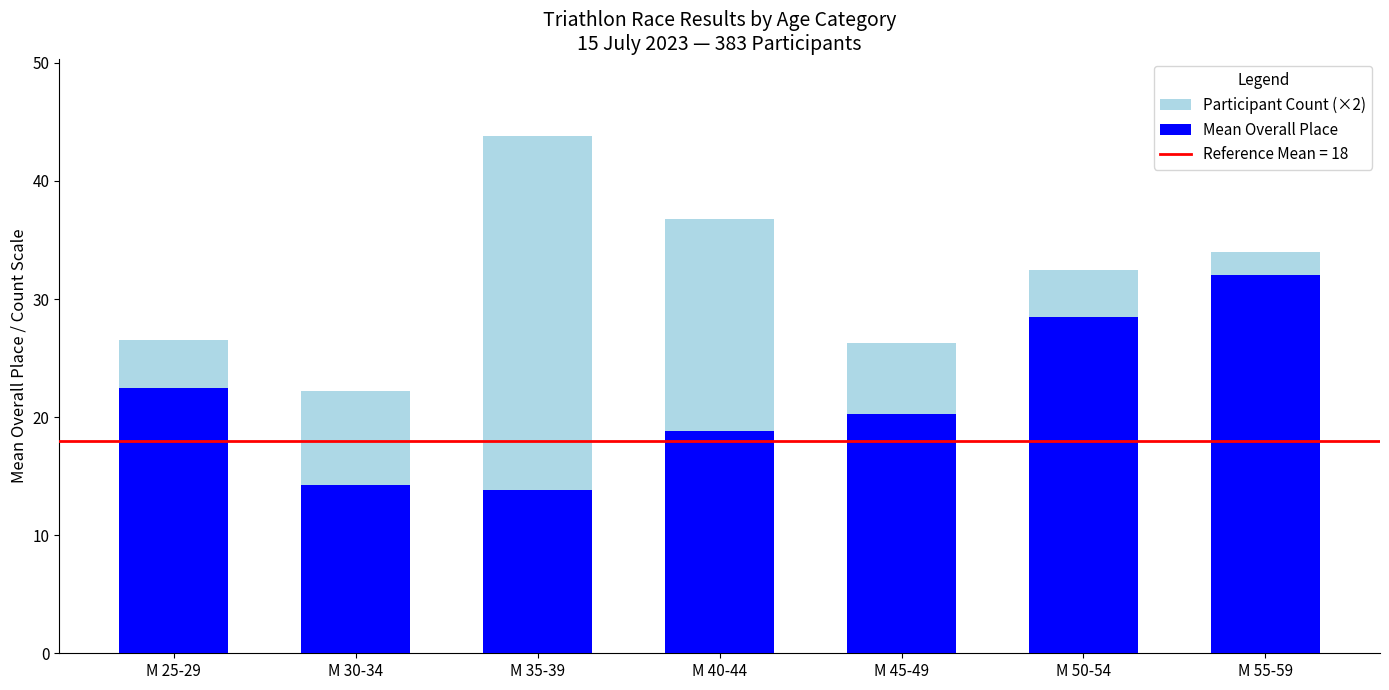

What is the highest value of the Mean Overall Place series?

32.0